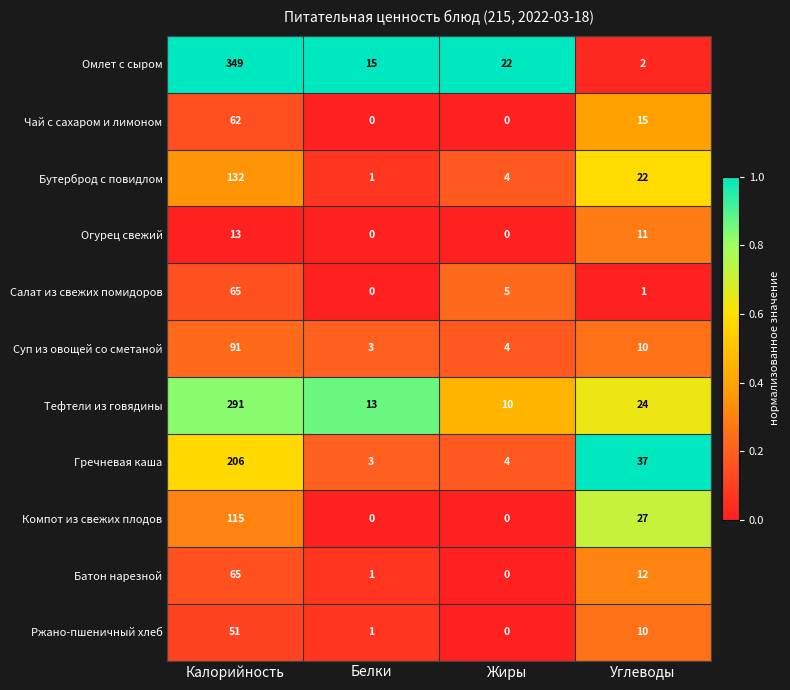

Which category has the highest value in the Чай с сахаром и лимоном series?

Калорийность